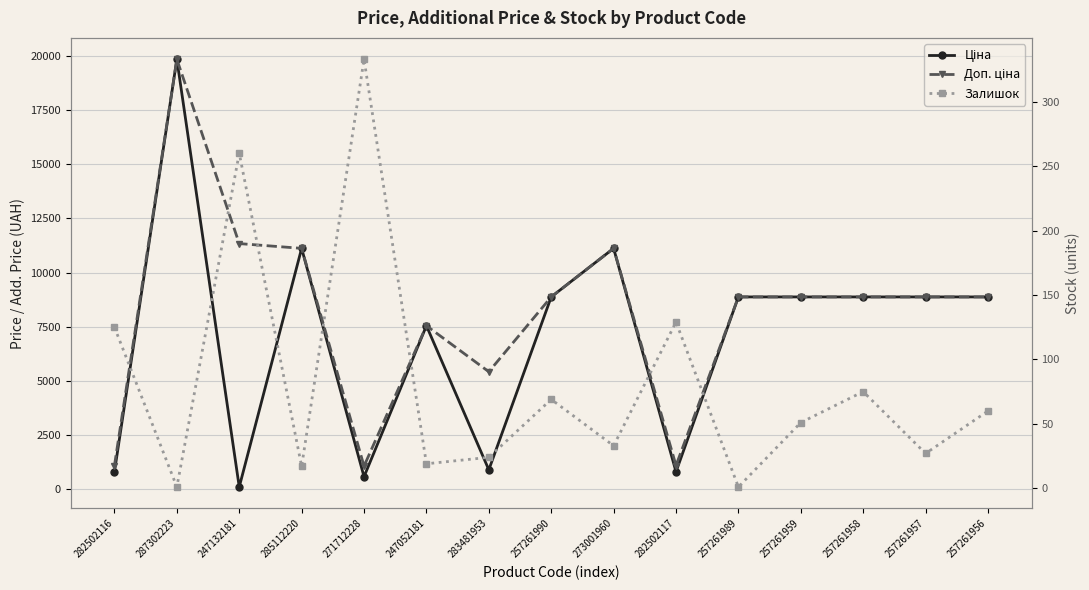

How many data points does each series have?

15